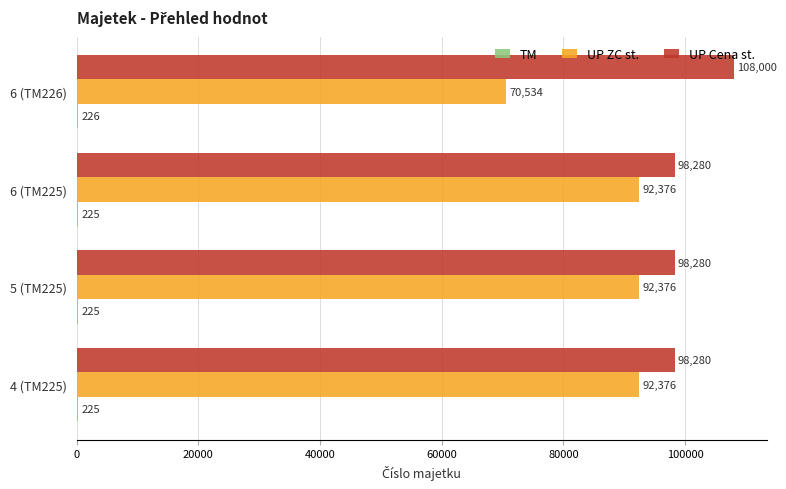

What is the sum of all UP ZC st. values?

347662